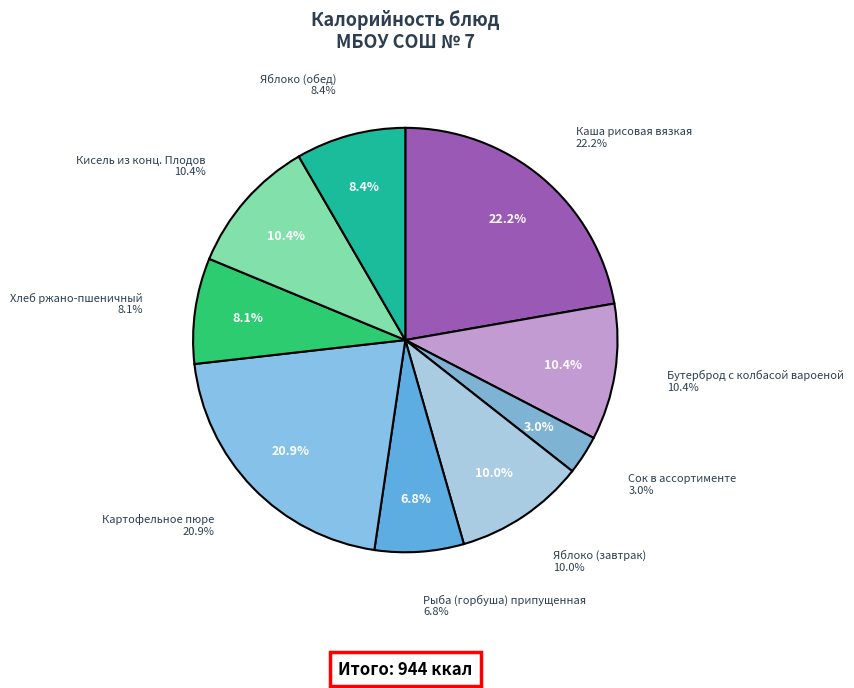

Count the number of slices in the pie.

9